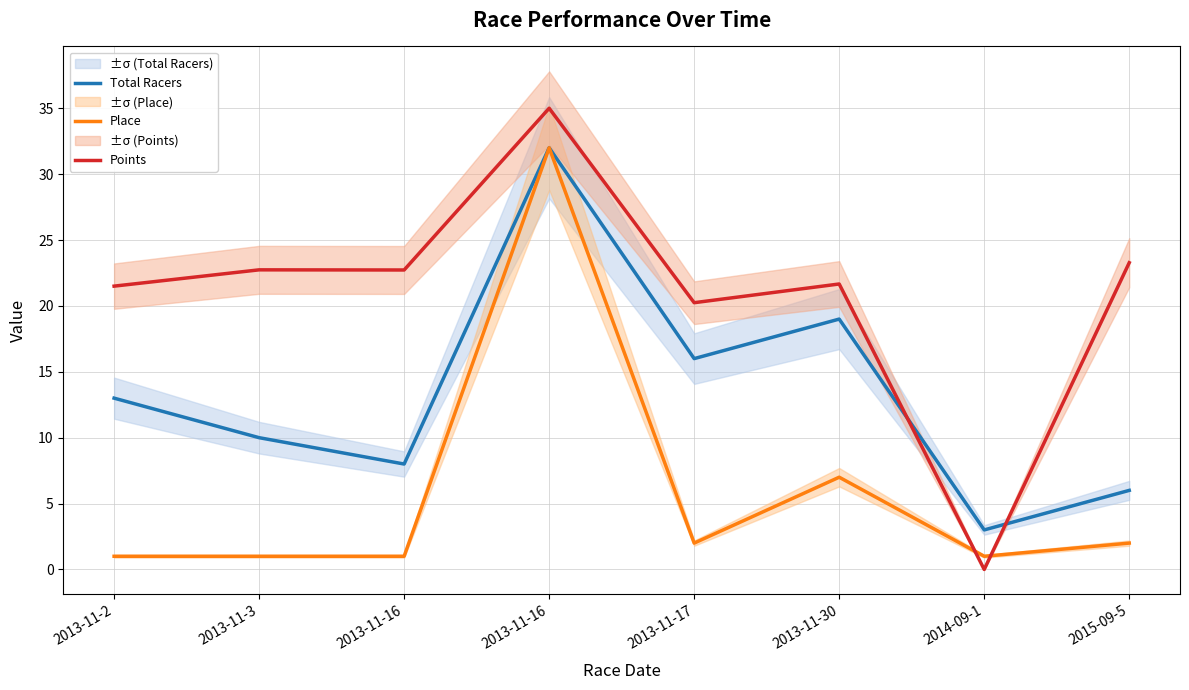

The Place series shows 1.0 at 2013-11-3. True or false?

True